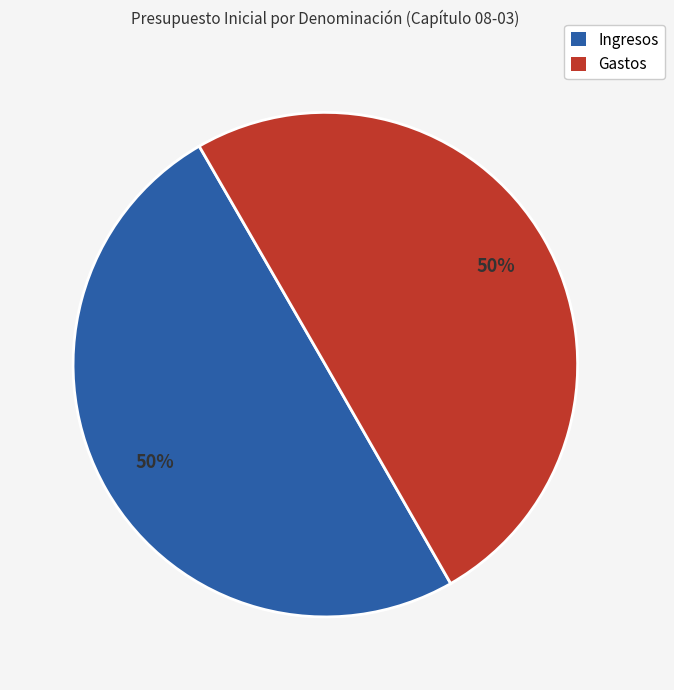

To the nearest percent, what is the average slice percentage?

50%